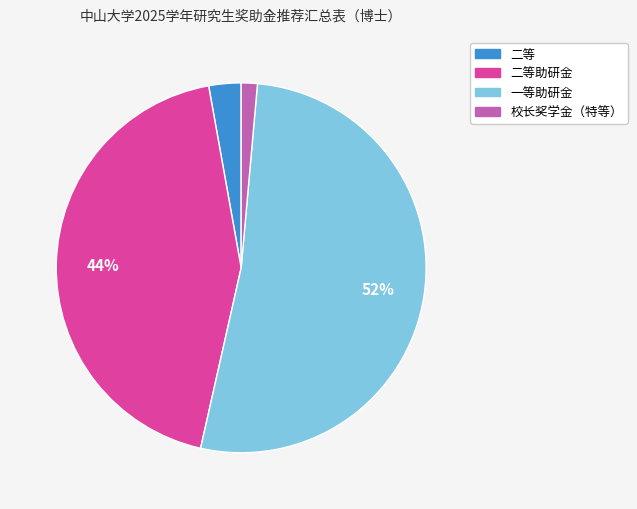

To the nearest percent, what is the average slice percentage?

25%